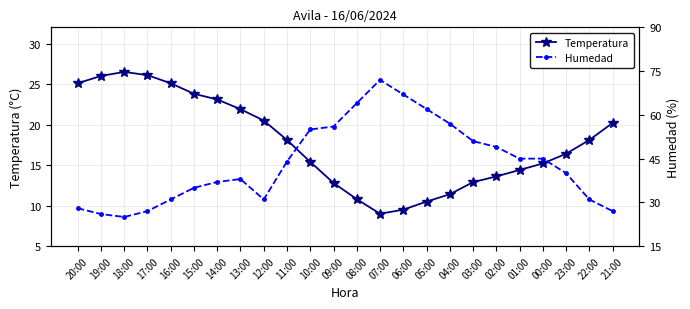

Rank the series at 19:00 from lowest to highest value.

Temperatura, Humedad